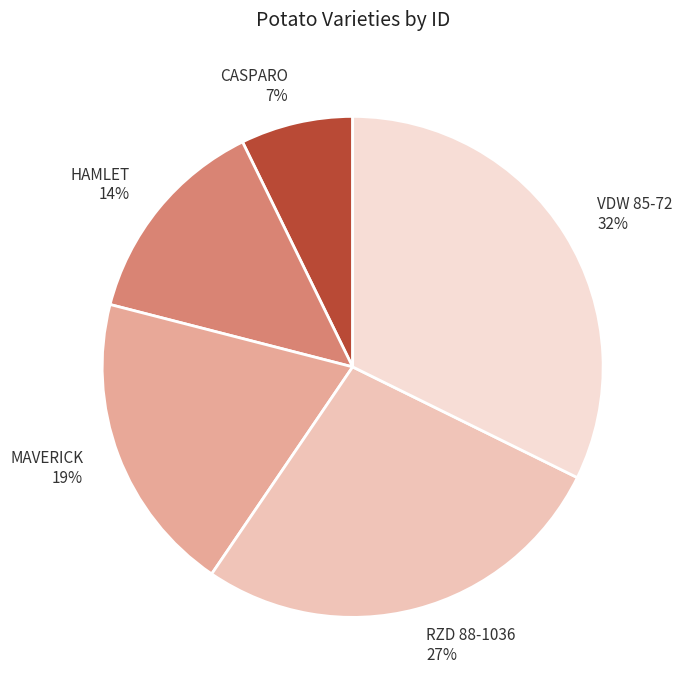

Rank the categories by value from lowest to highest.

CASPARO, HAMLET, MAVERICK, RZD 88-1036, VDW 85-72